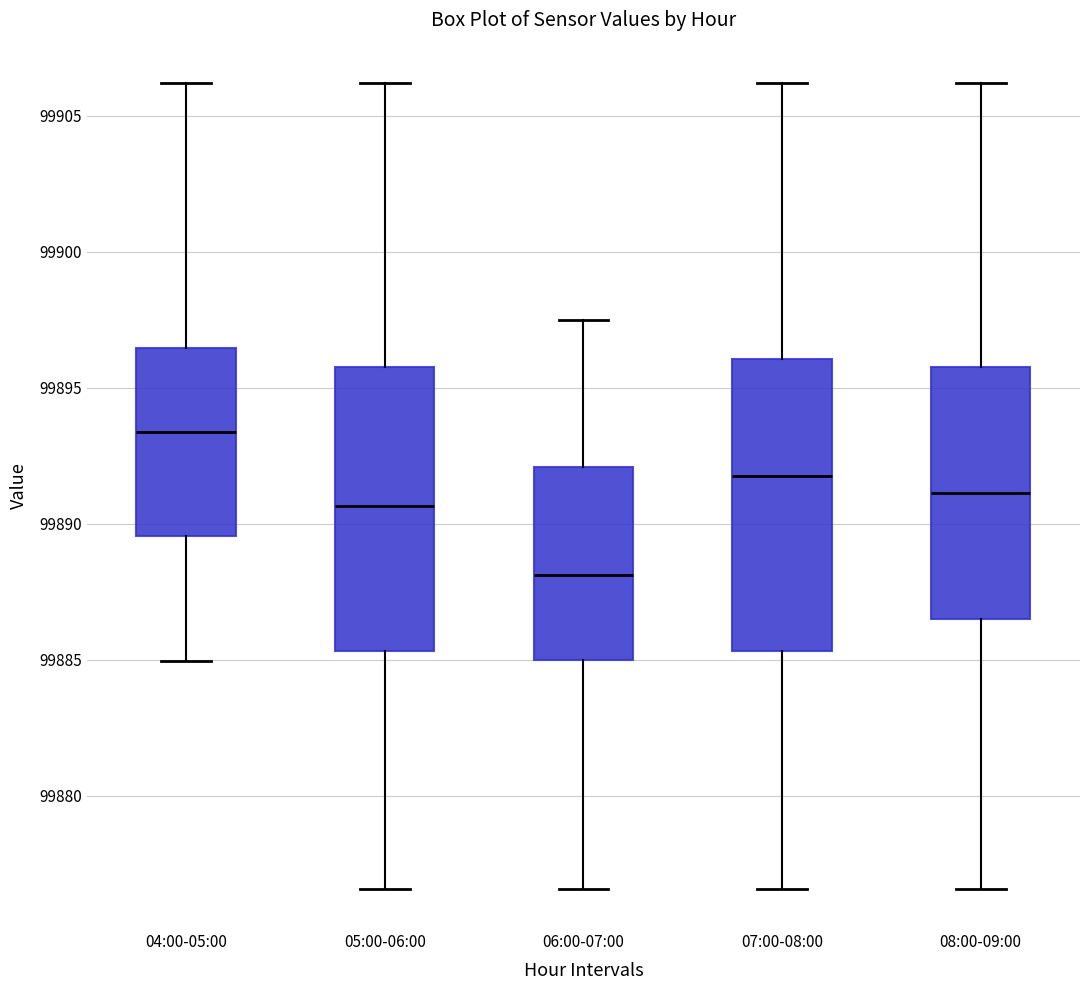

Where is the lower edge of the box for 04:00-05:00 on the y-axis? The values are not printed on the chart, so give them approximately, as read against the axis.

99889.5